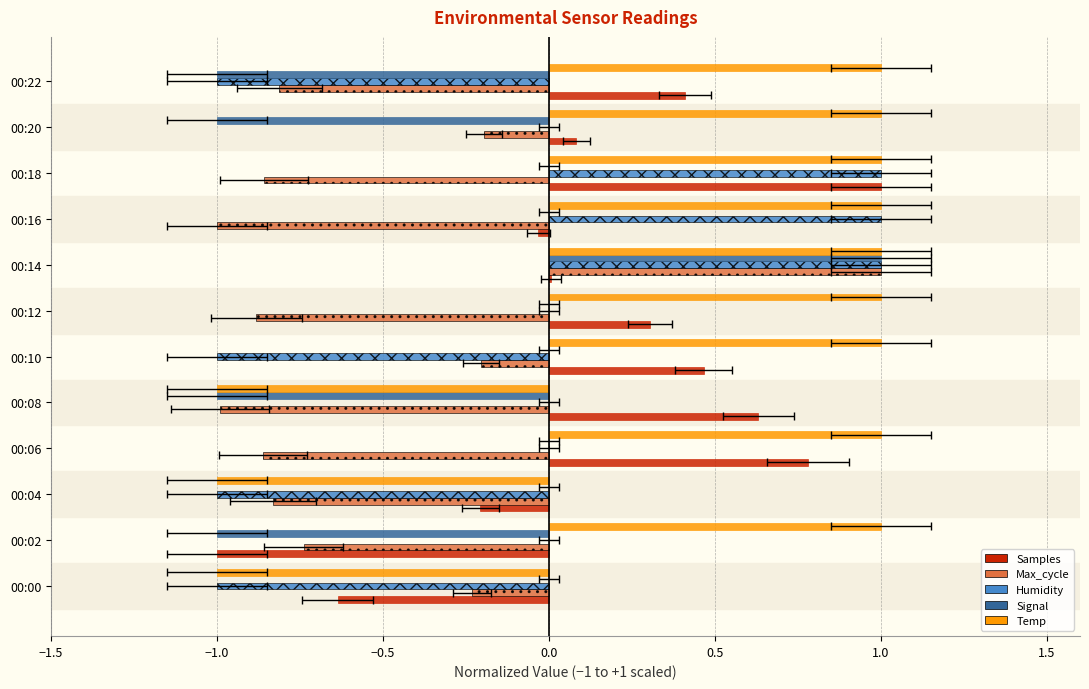

What is the average value of the Max_cycle series?

-0.6